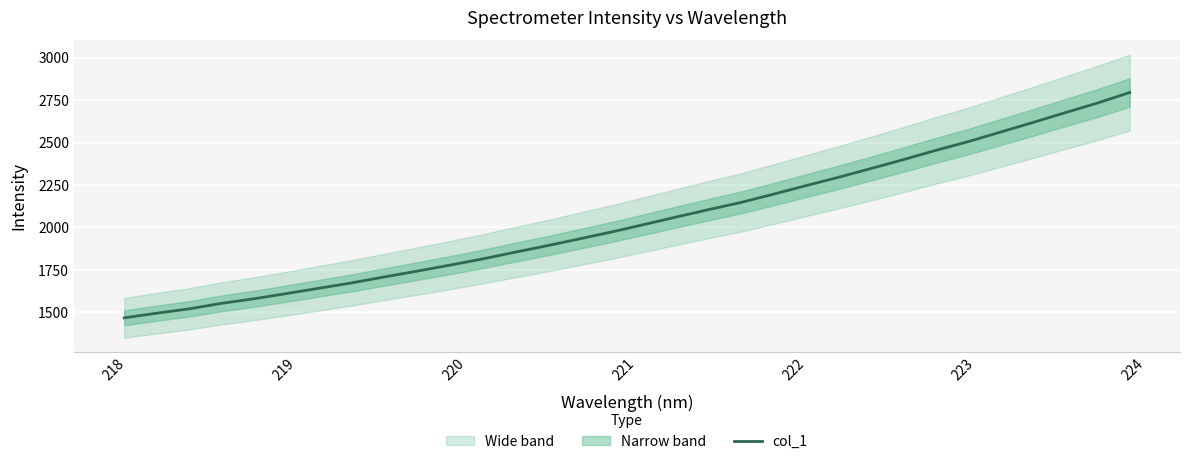

What is the maximum value for col_1?

2794.6